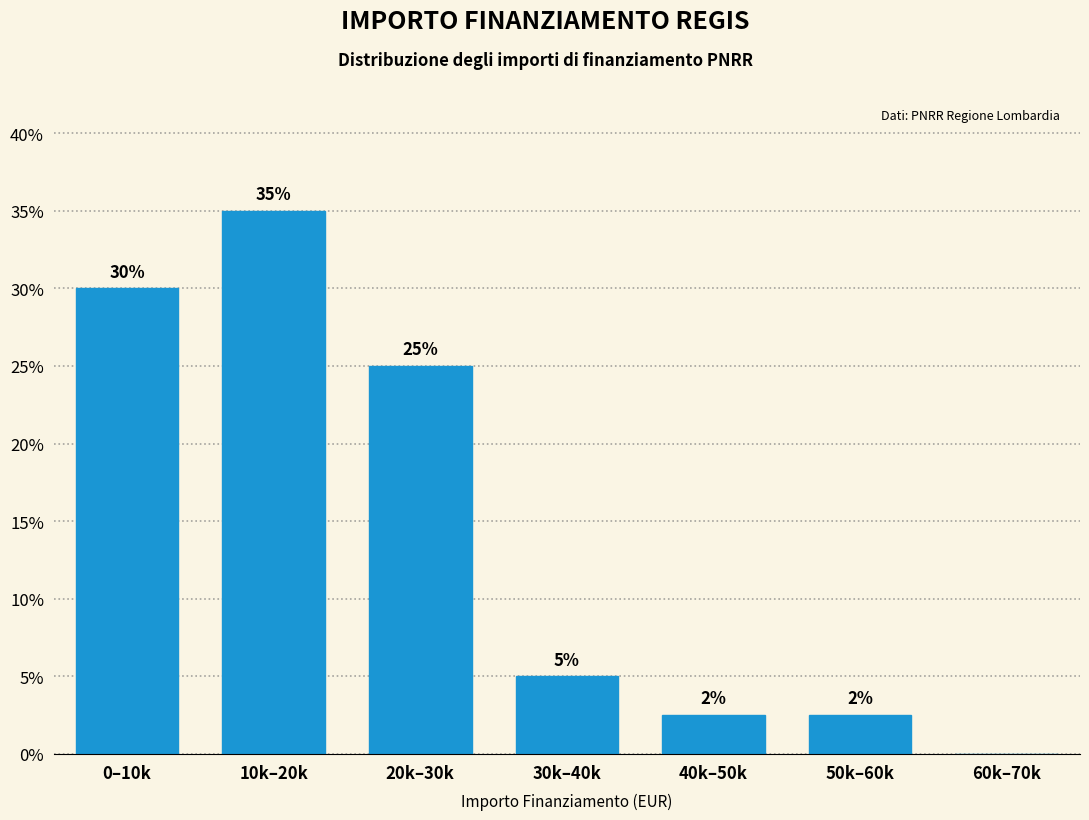

What is the sum of the values at 0–10k and 10k–20k?

65.0